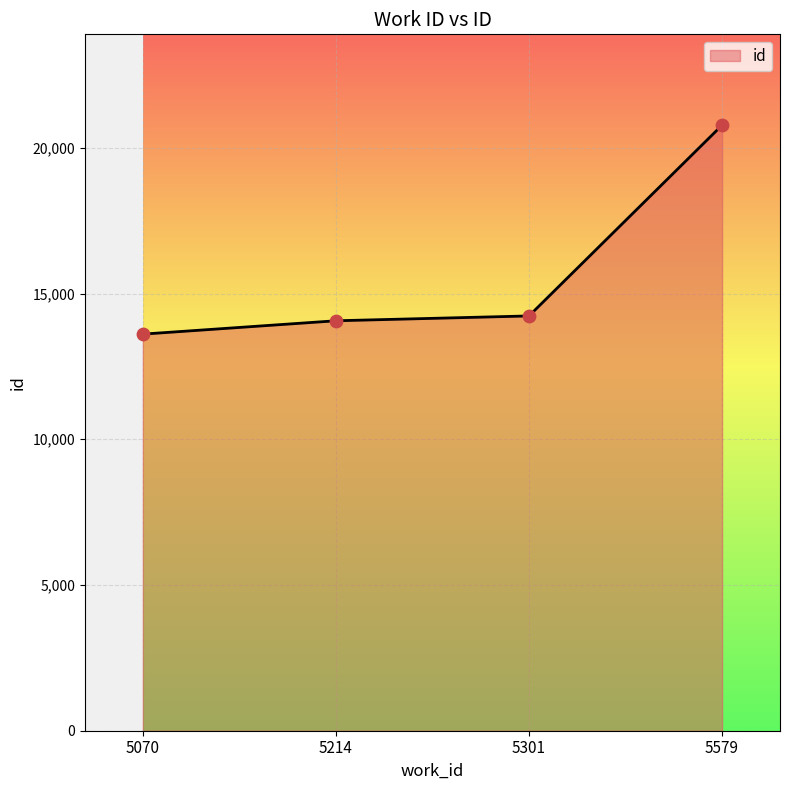

What is the ratio of the value at 5070 to the value at 5301?

1.0